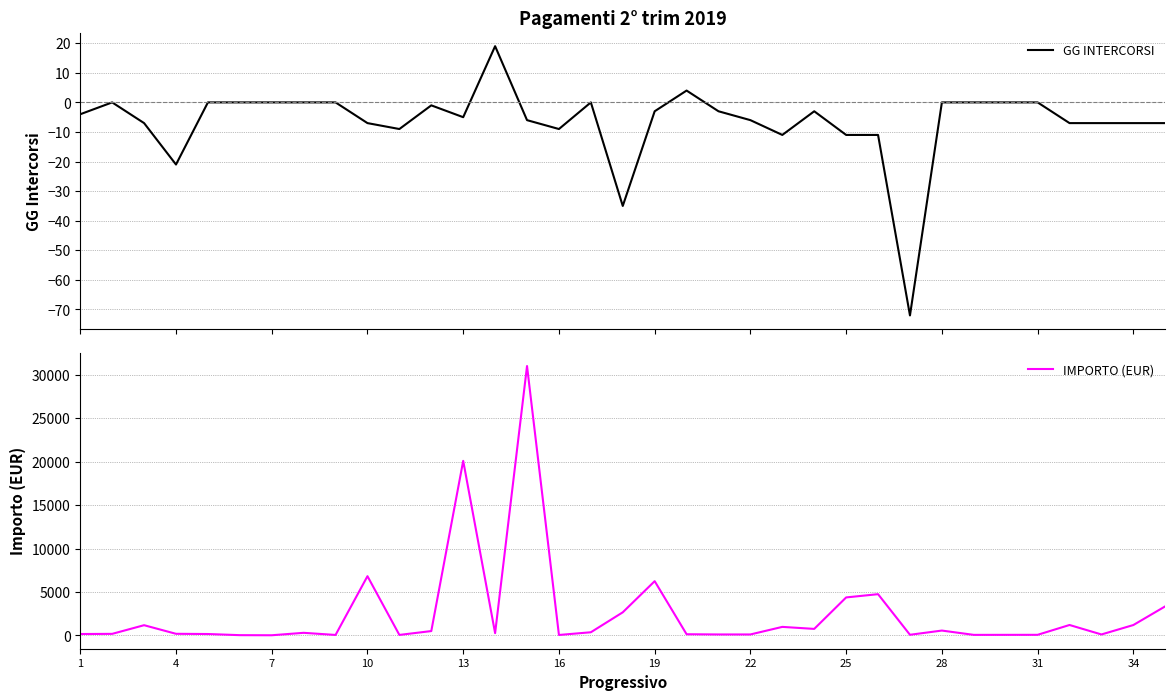

What is the difference between the maximum and minimum values in the GG INTERCORSI series?

91